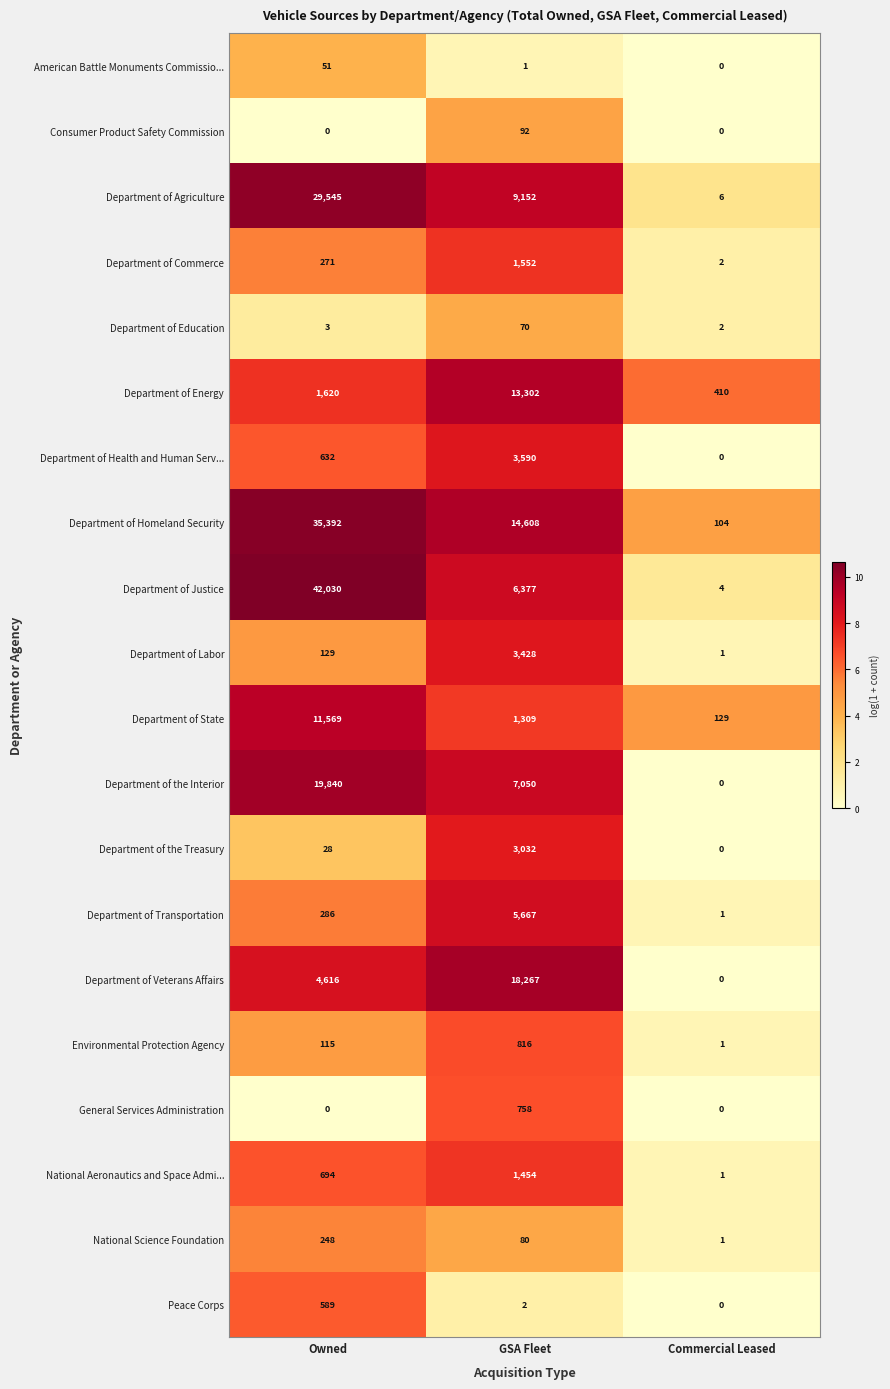

What is the maximum value shown in the chart?

42030